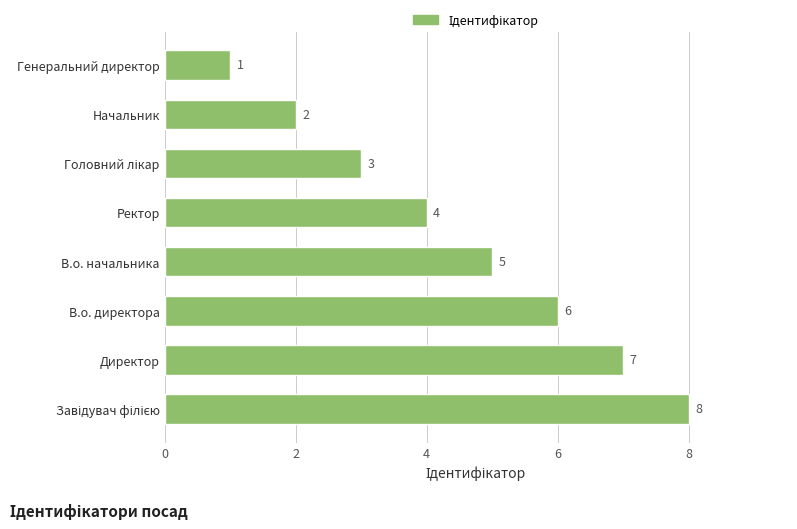

What is the sum of the values at Генеральний директор and Директор?

8